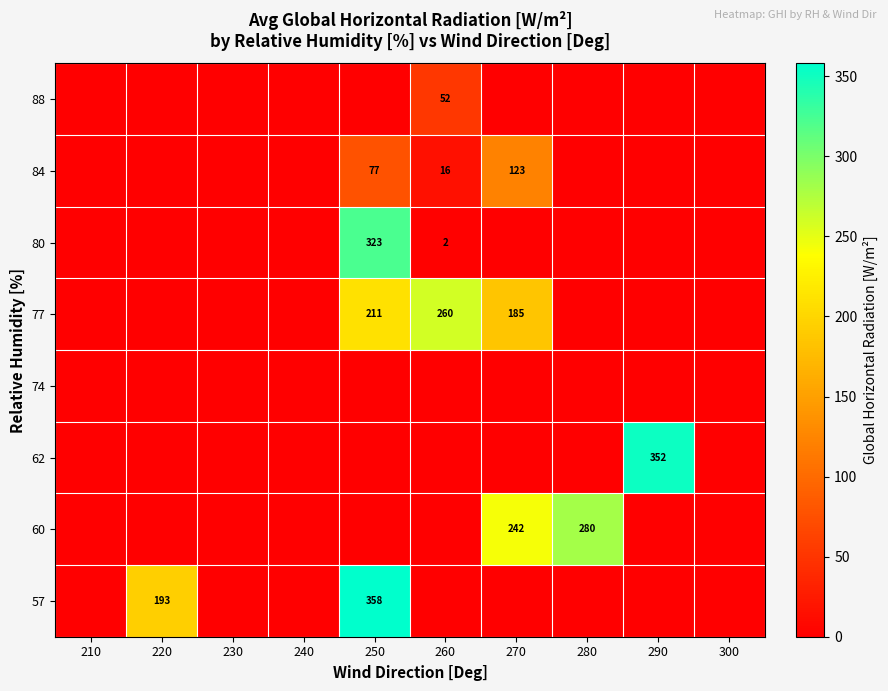

Count the number of categories in the chart.

10